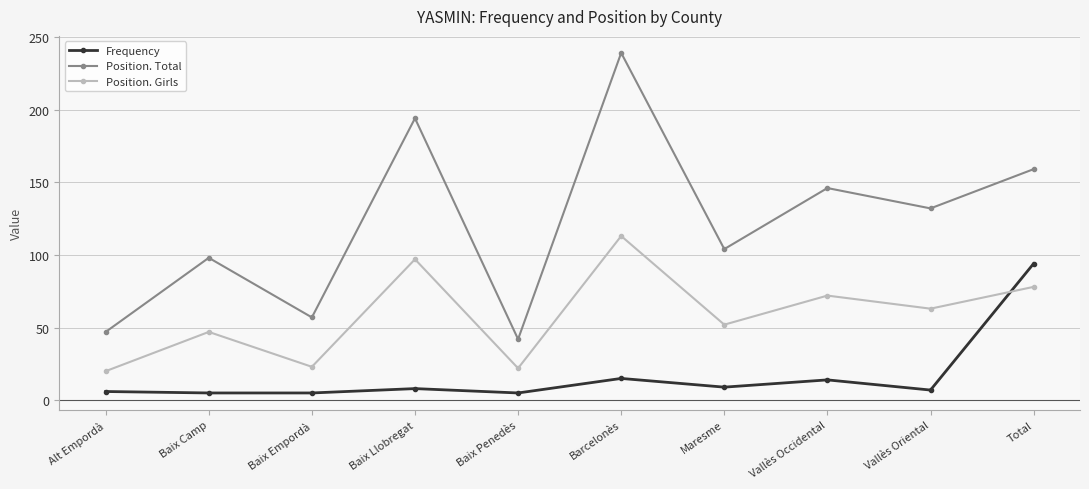

At how many categories does at least one series exceed 10?

10